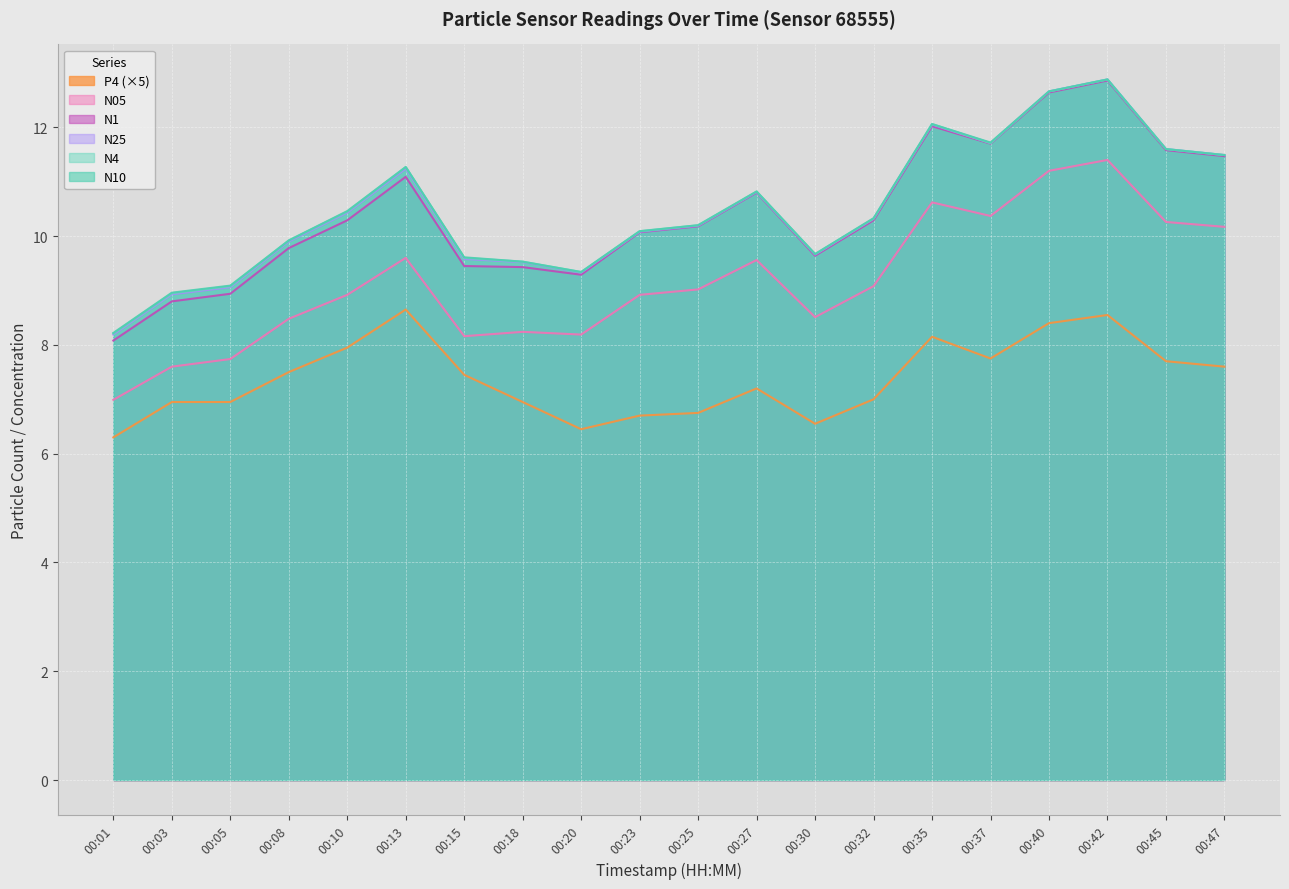

What is the sum of all N4 values?

209.8